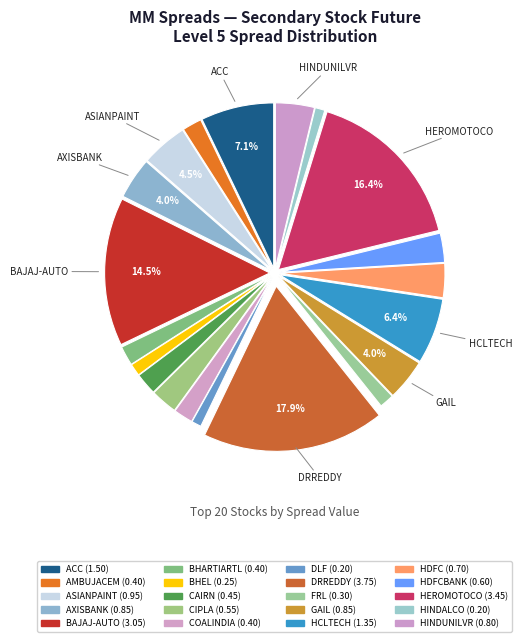

To the nearest percent, what is the average slice percentage?

5%